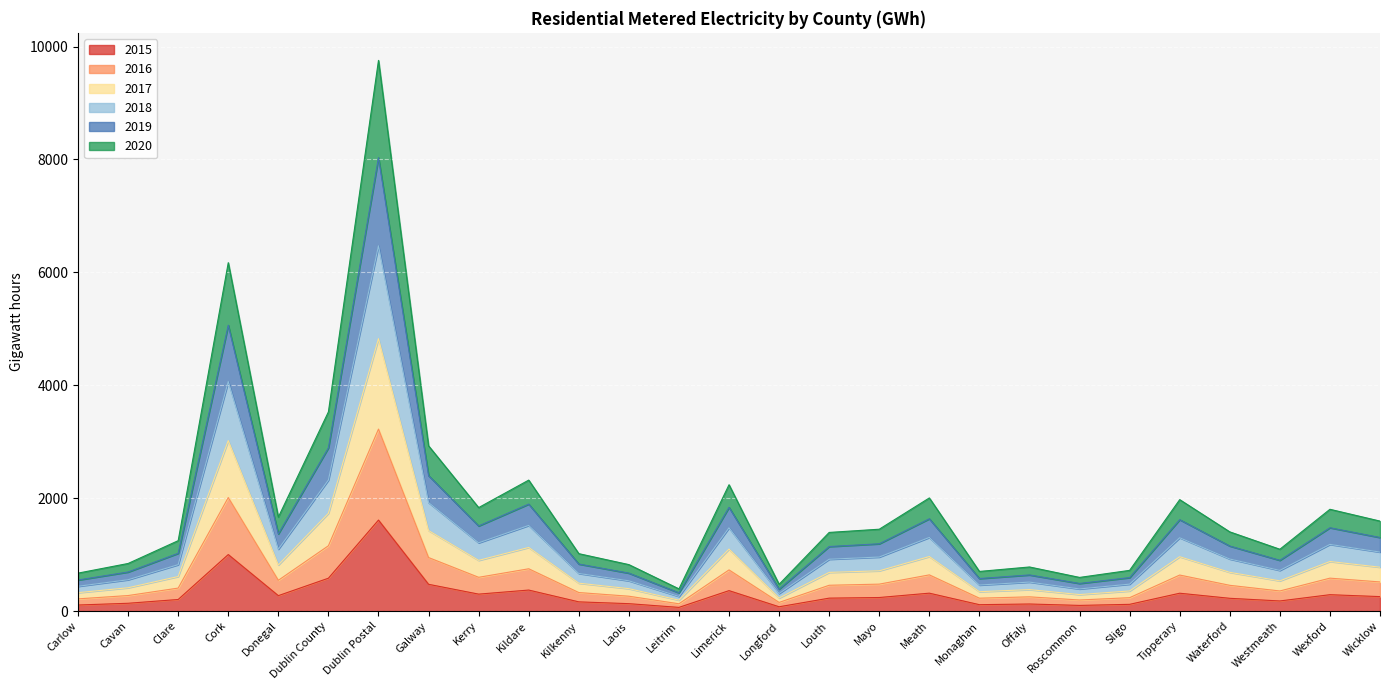

What are all the series names shown in the legend?

2015, 2016, 2017, 2018, 2019, 2020